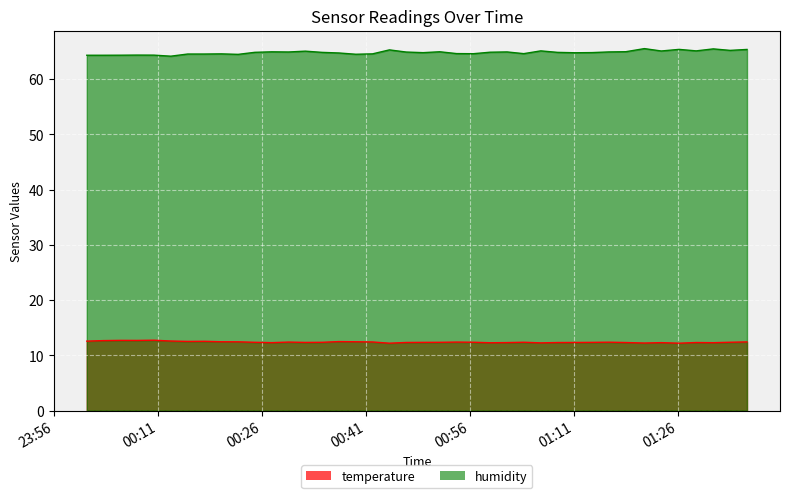

What are all the series names shown in the legend?

temperature, humidity